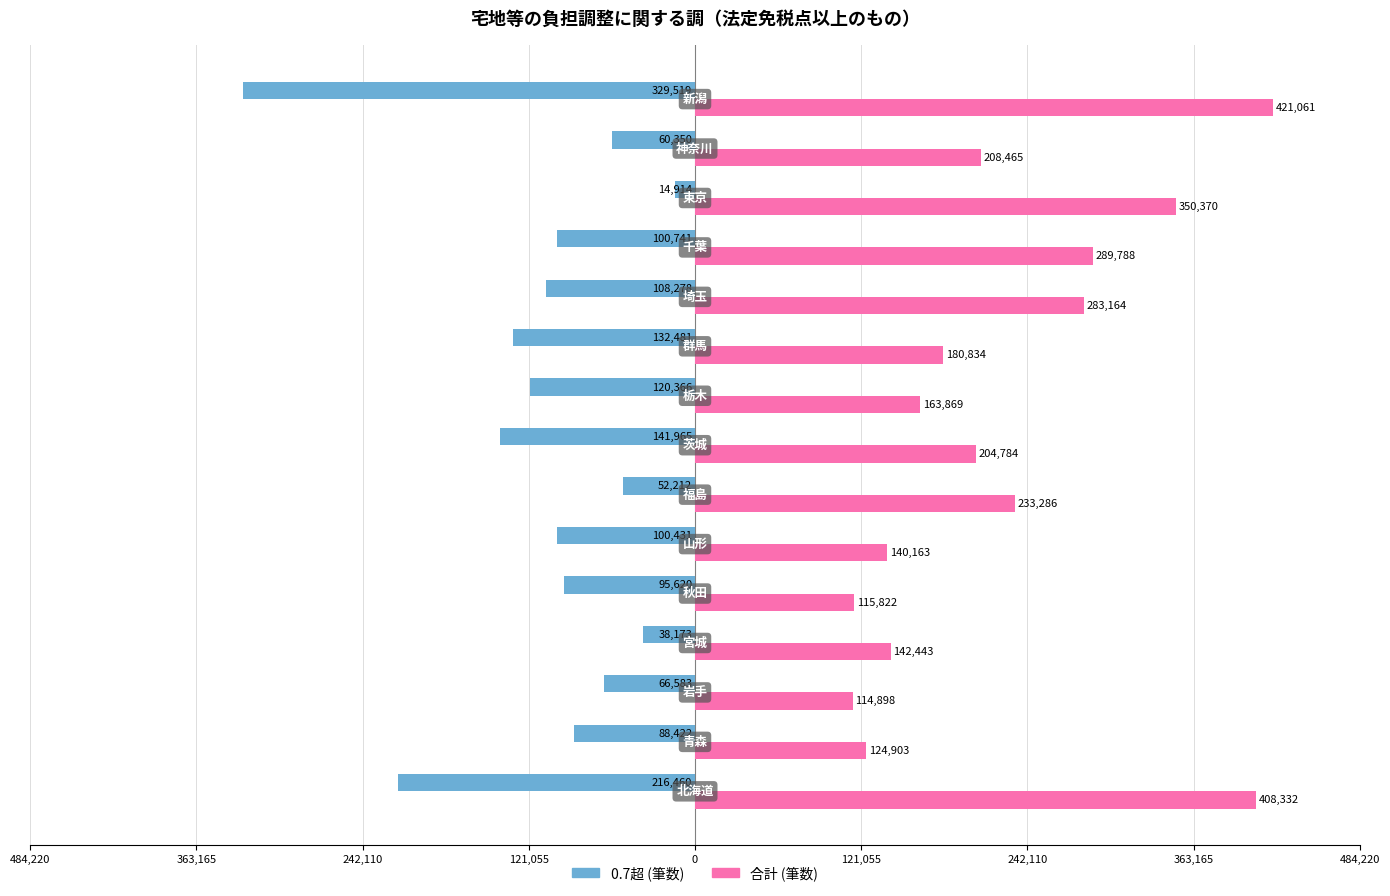

What are all the series names shown in the legend?

0.7超 (筆数), 合計 (筆数)